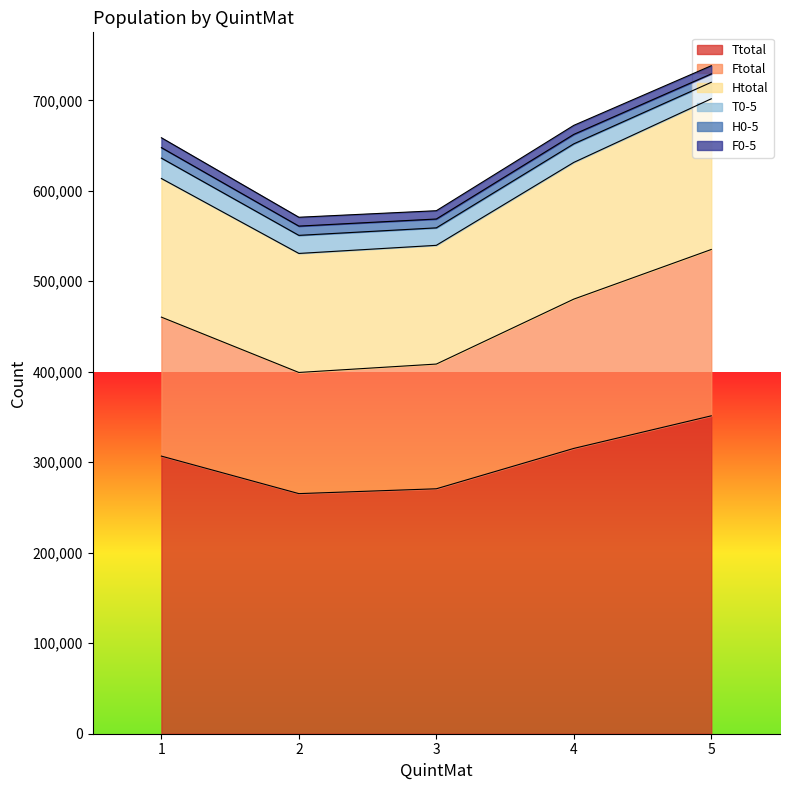

What is the lowest value of the Ttotal series?

265345